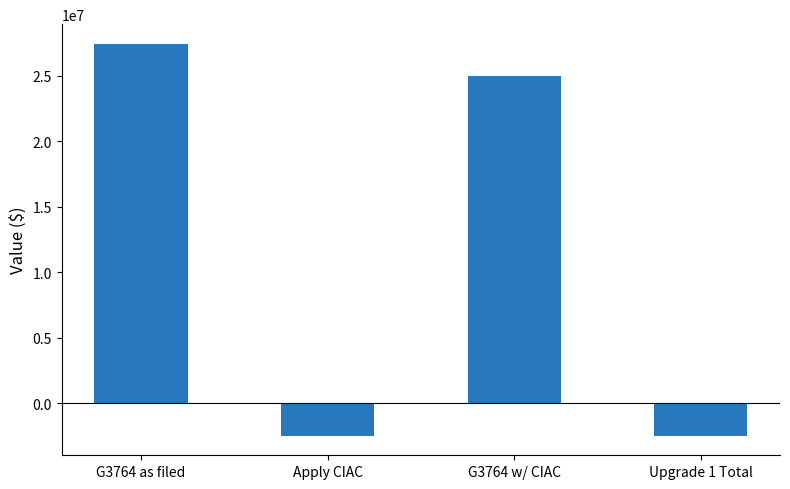

What is the difference between the maximum and minimum values?

29934509.9